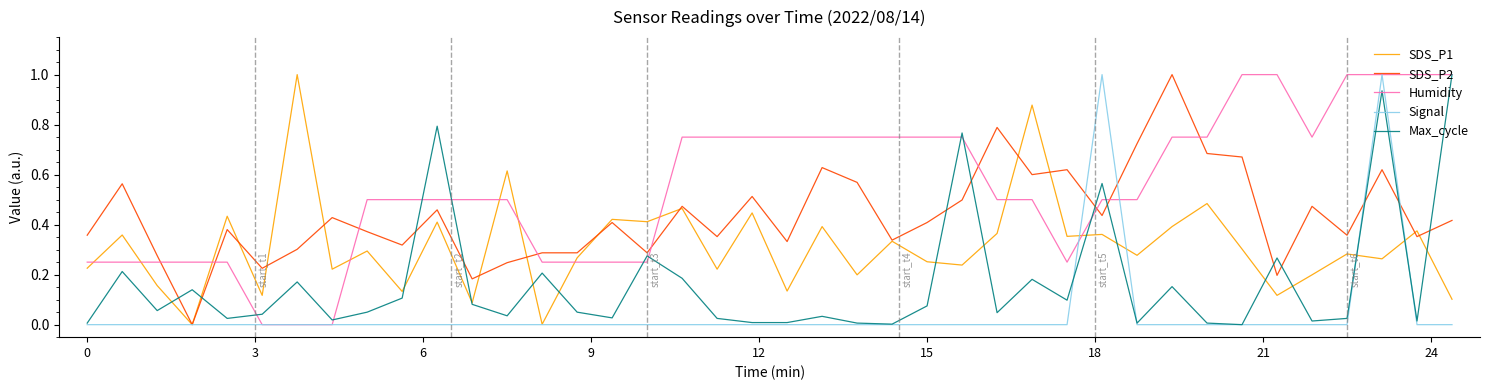

Which series has the largest total across all categories?

Humidity